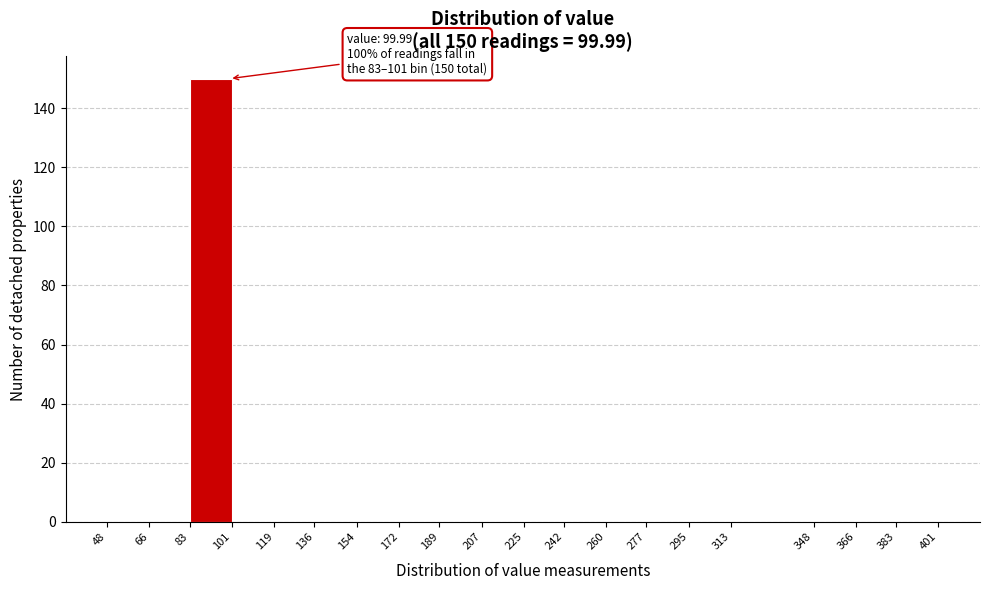

Over which range of the x-axis is the bar tallest?

83 to 101